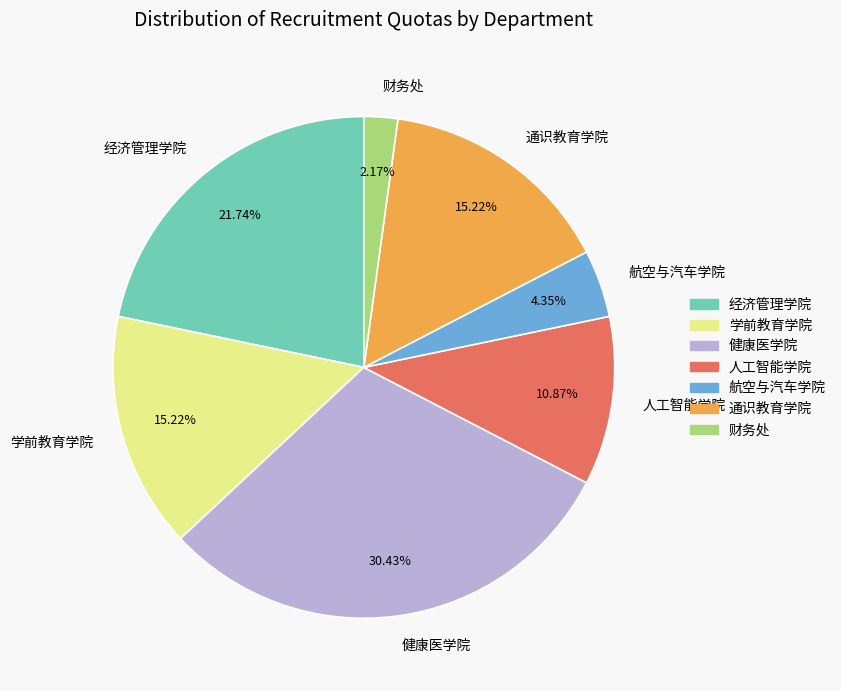

To the nearest percent, what portion does 学前教育学院 represent?

15%